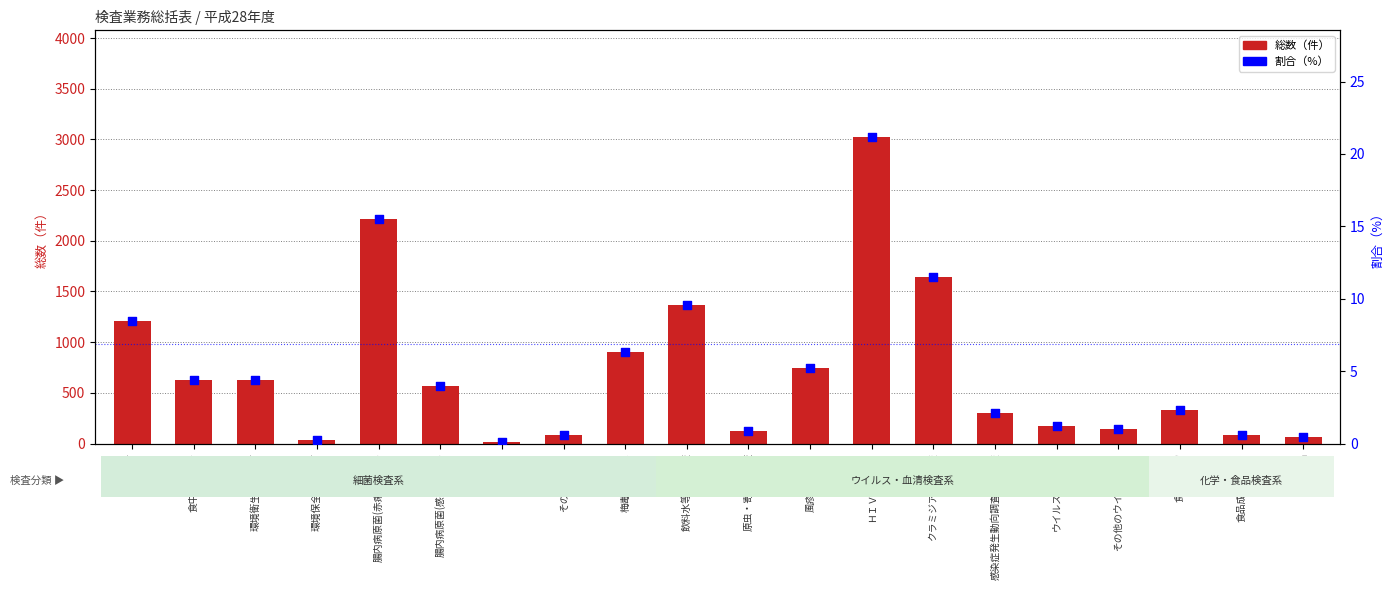

Which series has the largest total across all categories?

総数（件）